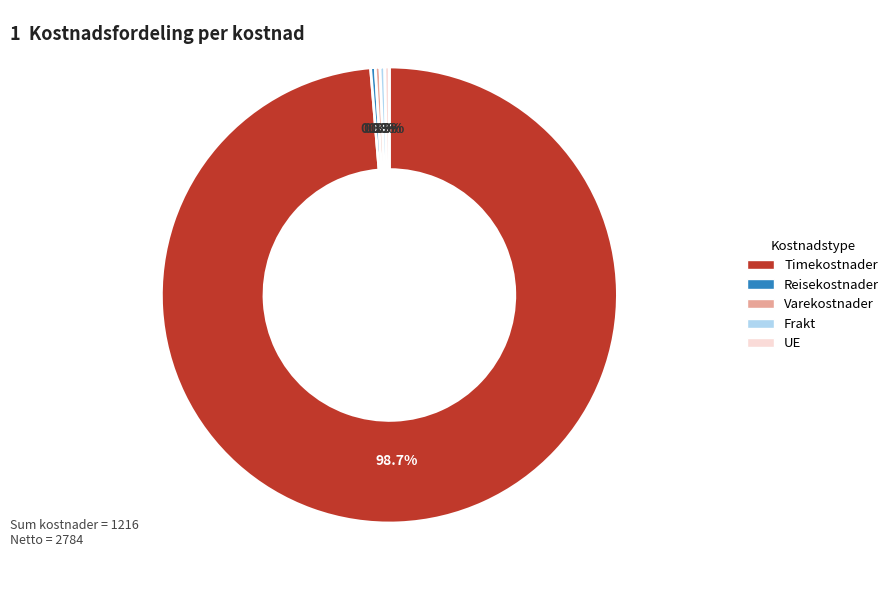

Combined, do Frakt and Reisekostnader account for over 50%?

No